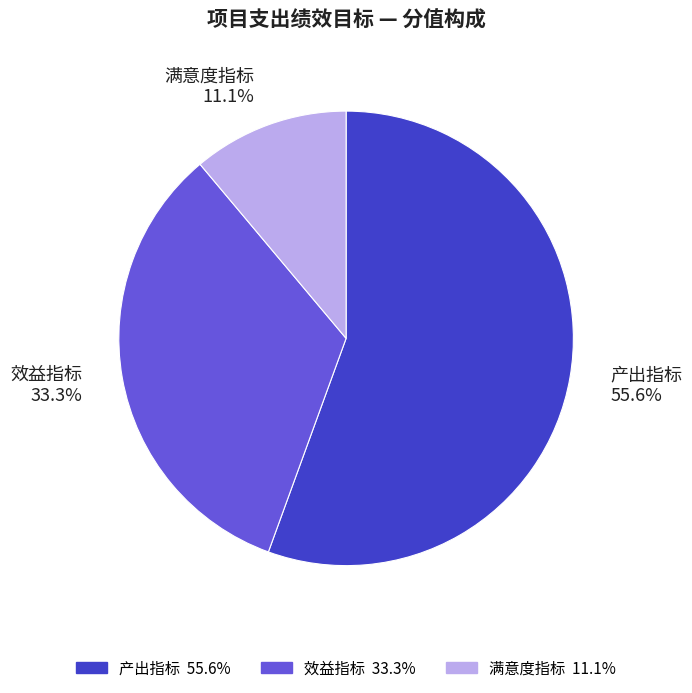

True or false: 效益指标 accounts for 27% of the total.

False